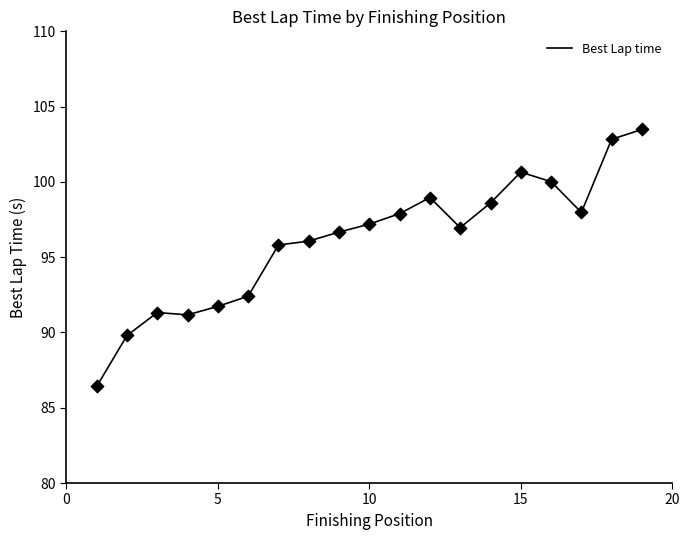

What is the smallest value displayed?

86.4